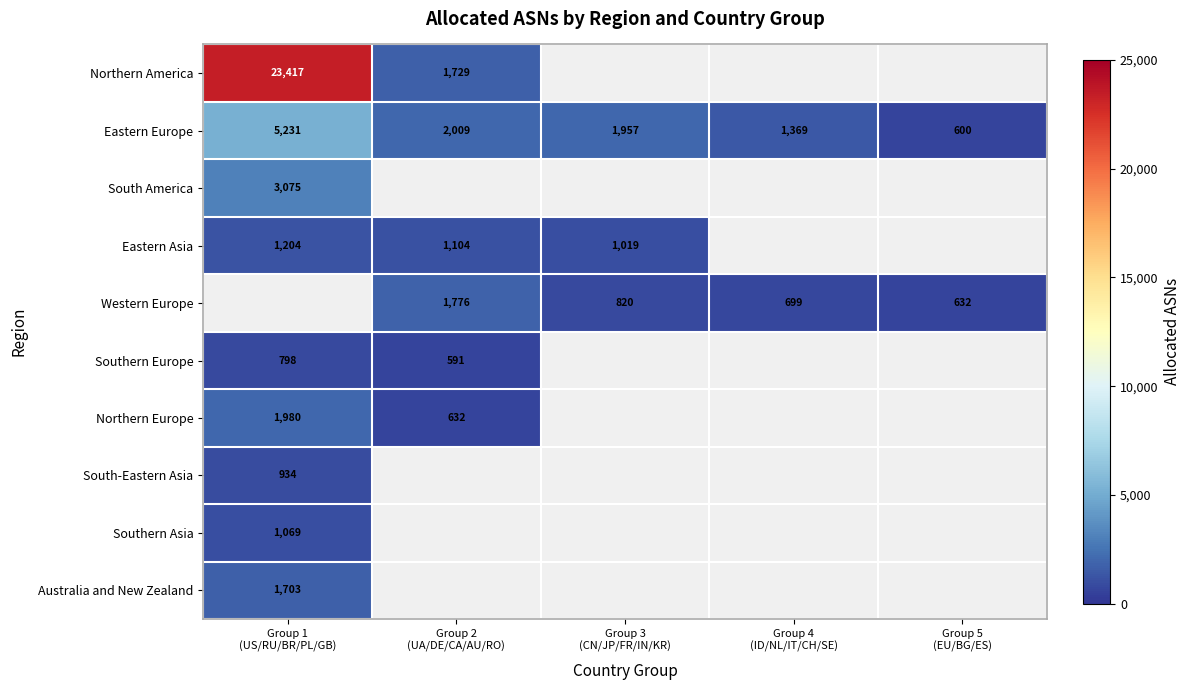

Count the number of categories in the chart.

5